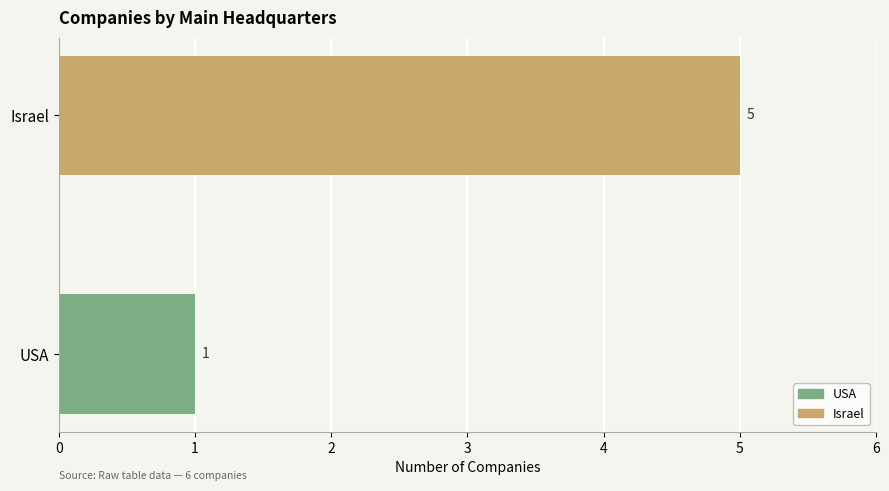

What is the average value?

3